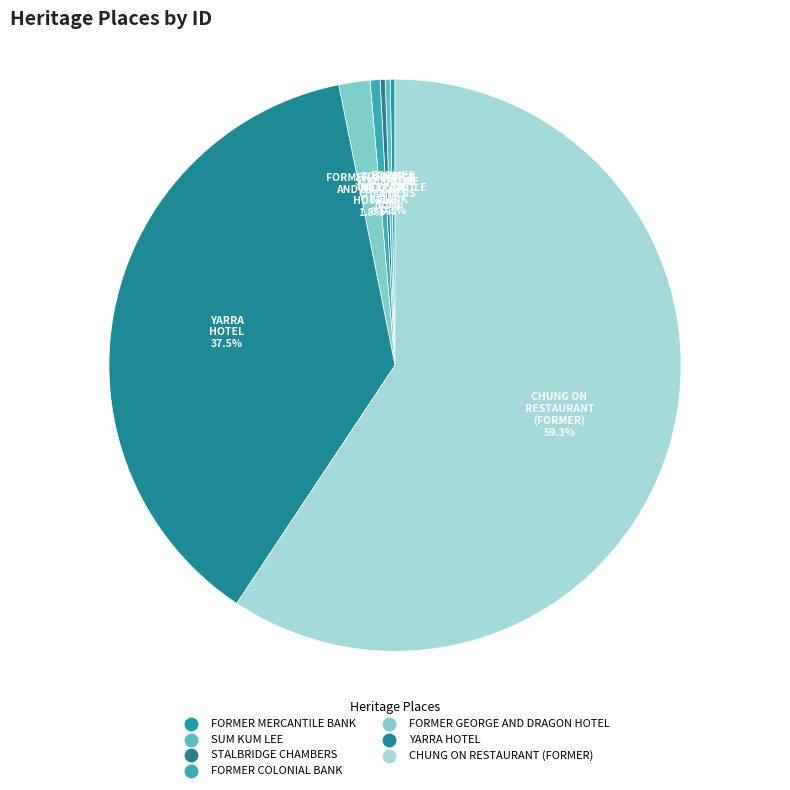

Count the number of slices in the pie.

7